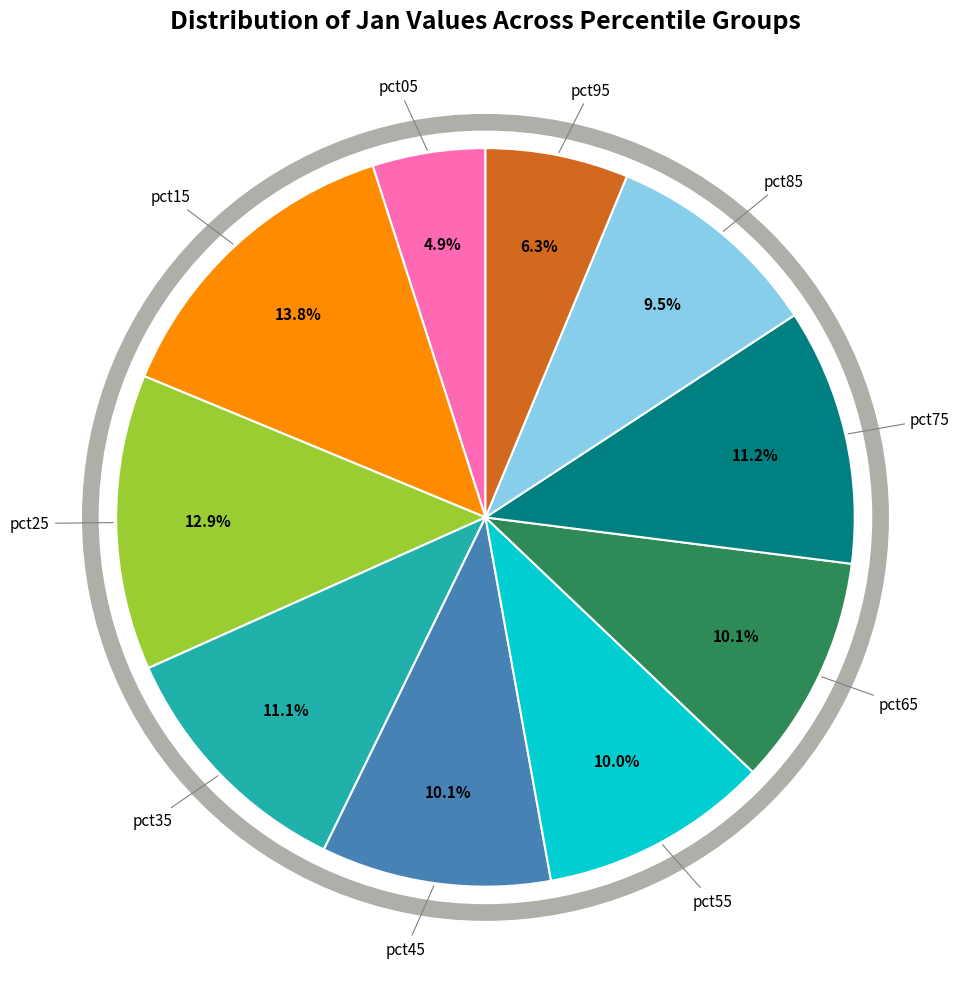

Is there any slice that represents more than half of the pie?

No